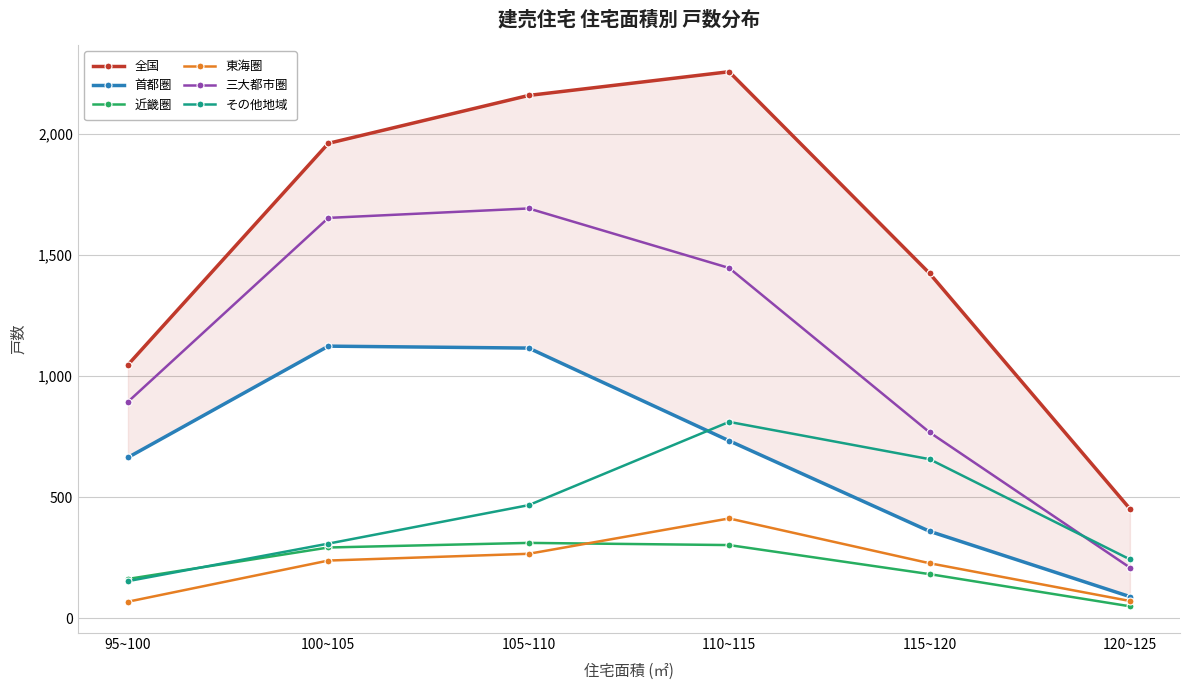

Which category has the highest value across all series?

110~115